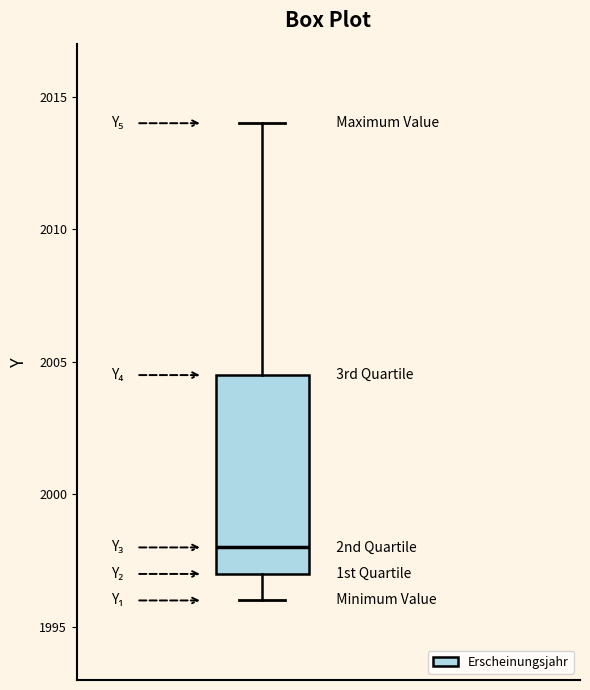

Where is the upper edge of the box on the y-axis? The values are not printed on the chart, so give them approximately, as read against the axis.

2004.5